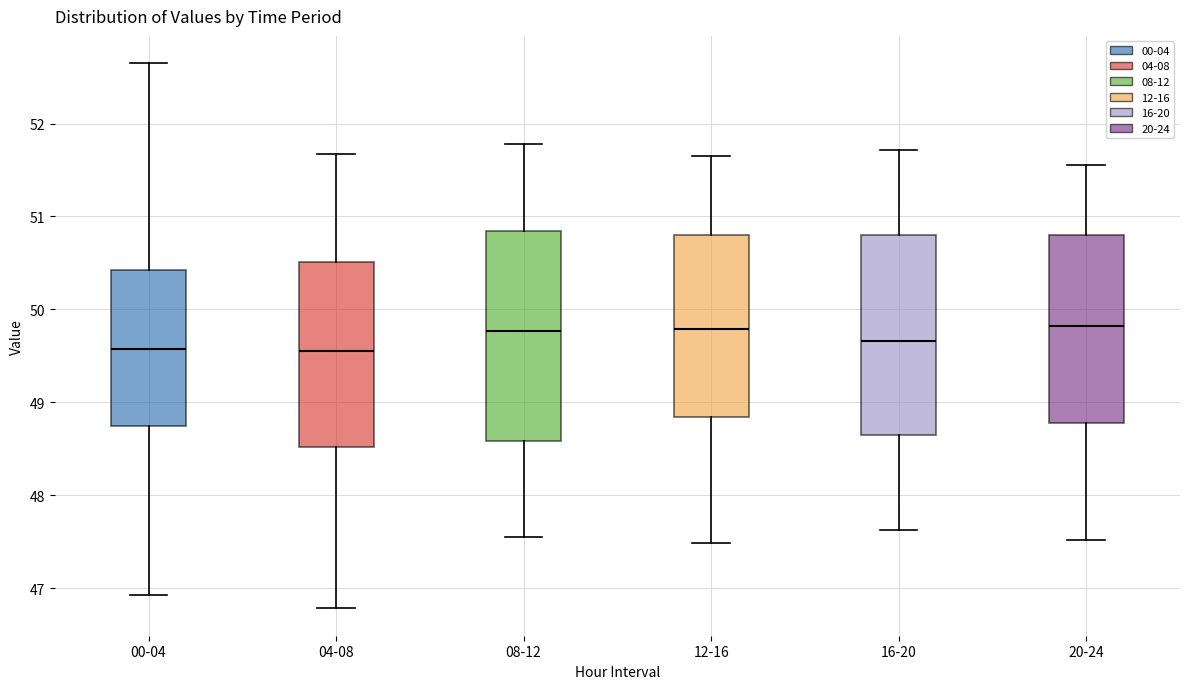

Where does the median line of the box for 12-16 sit on the y-axis? The values are not printed on the chart, so give them approximately, as read against the axis.

49.8